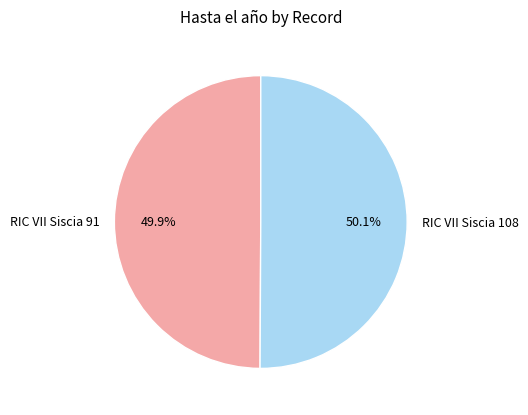

To the nearest percent, what is the combined percentage of RIC VII Siscia 91 and RIC VII Siscia 108?

100%